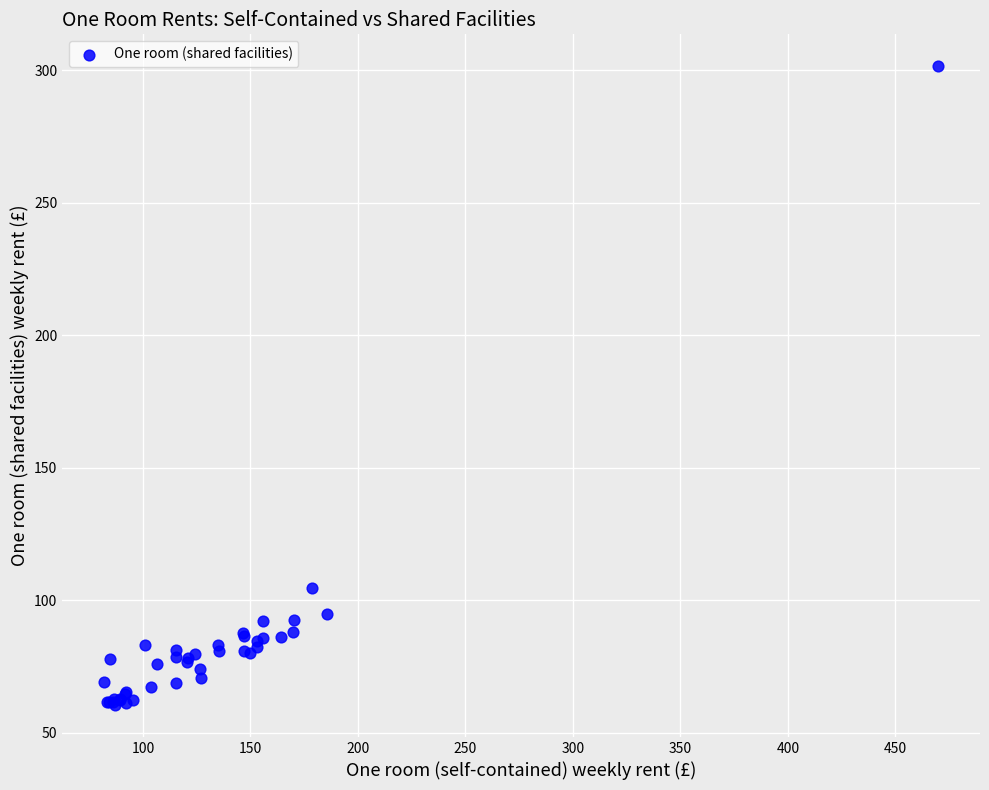

What Y value in the scatter plot is closest to 181?

104.8